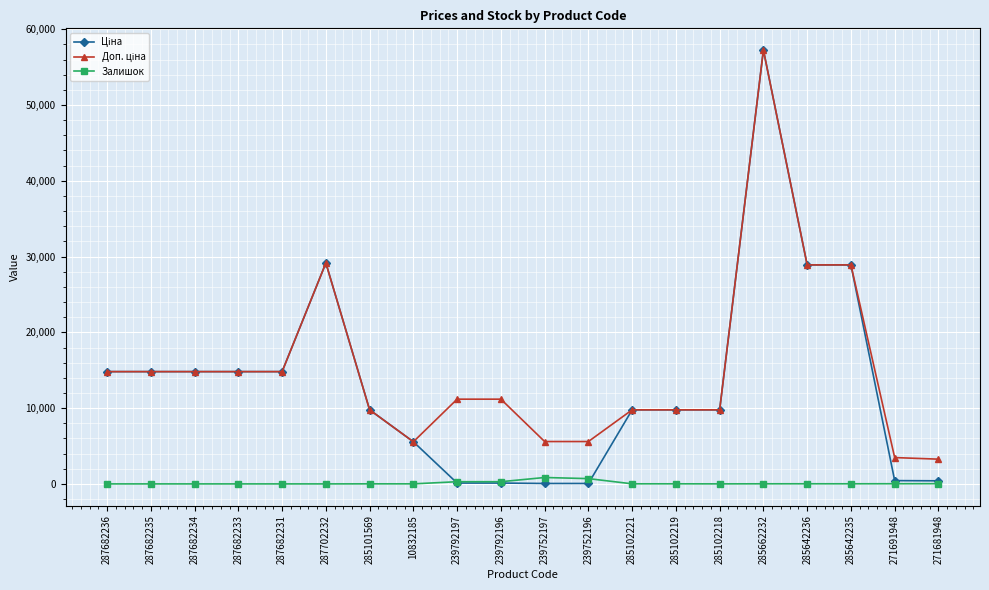

What is the label of the 8th point from the left?

10832185